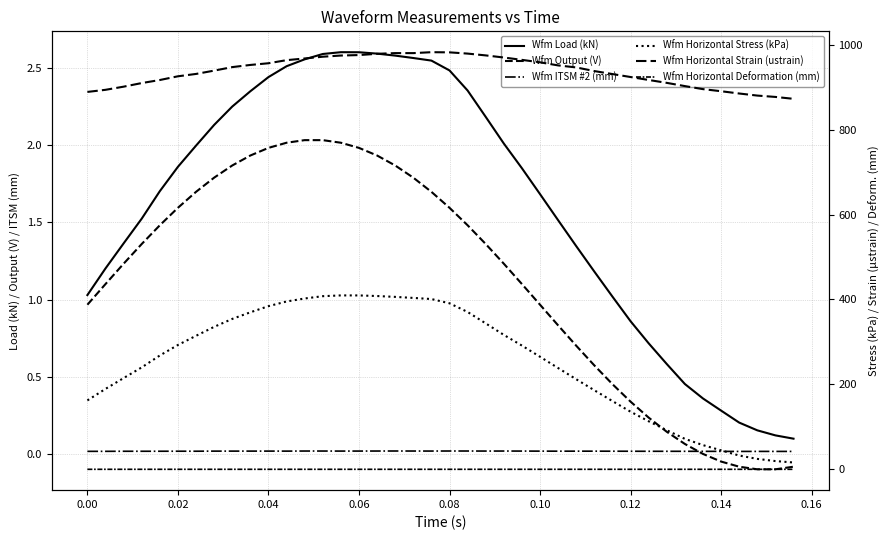

The value of Wfm Horizontal Deformation (mm) at 0.00 is 0.0. True or false?

False